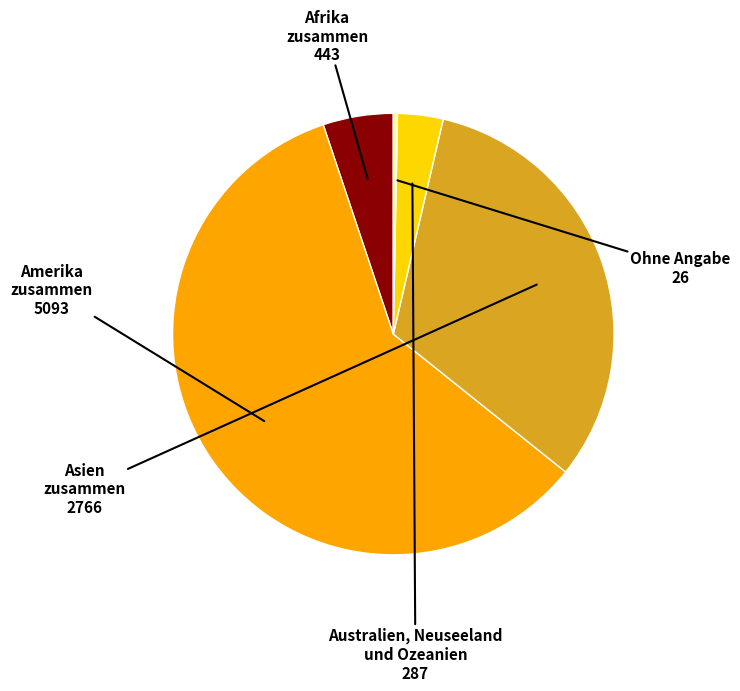

Is there a majority slice in this chart?

Yes